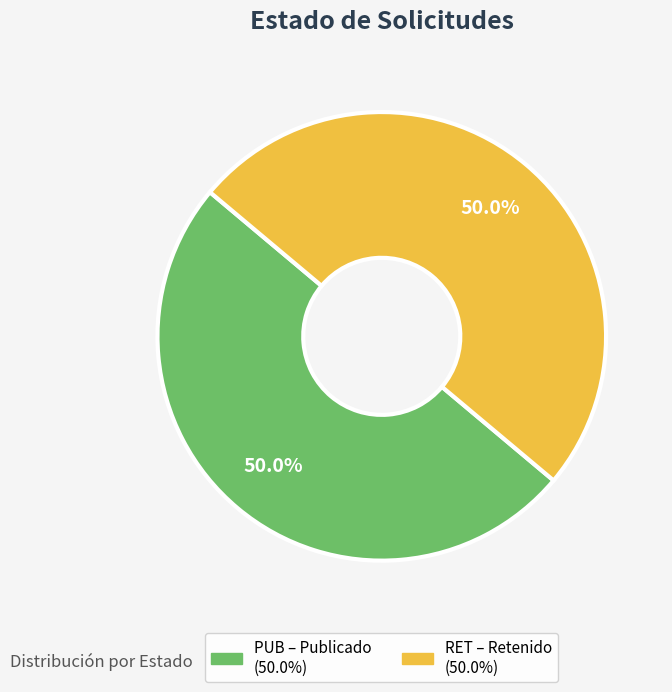

To the nearest percent, what is the average slice percentage?

50%